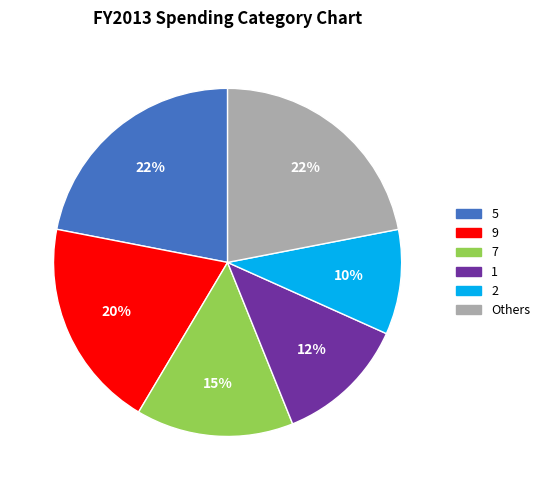

Is the sum of 5 and 2 greater than half?

No